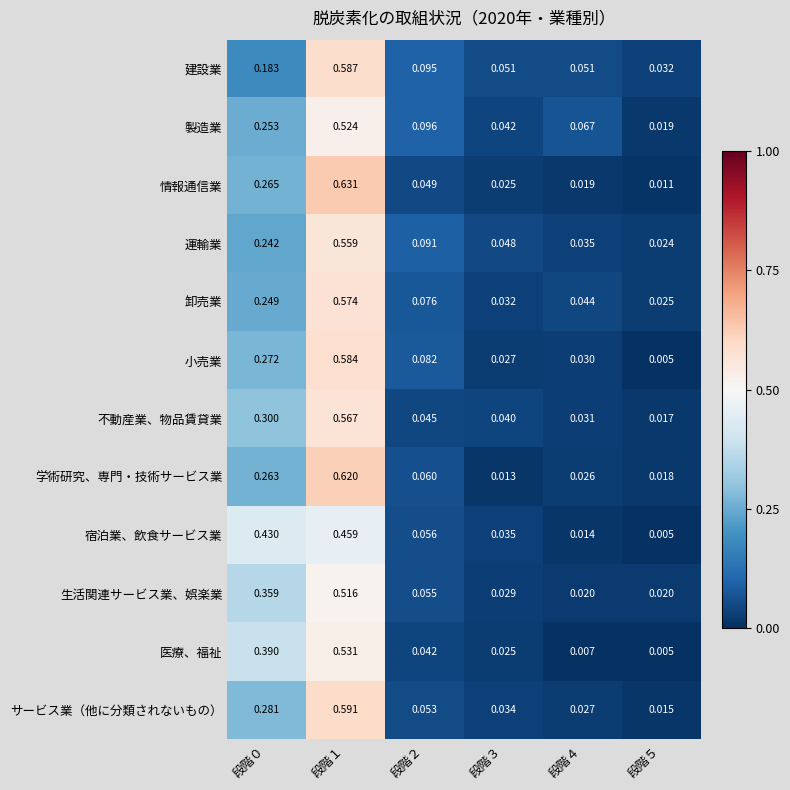

Which series changed the most between 段階１ and 段階４?

情報通信業